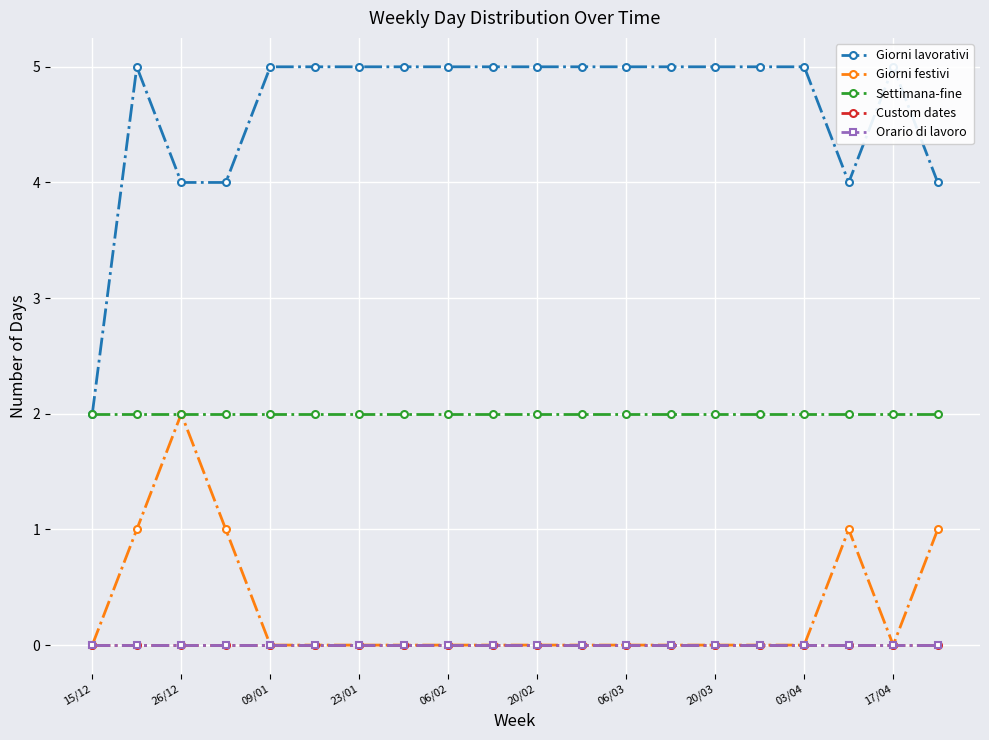

How many data points in Giorni festivi are above 0?

5